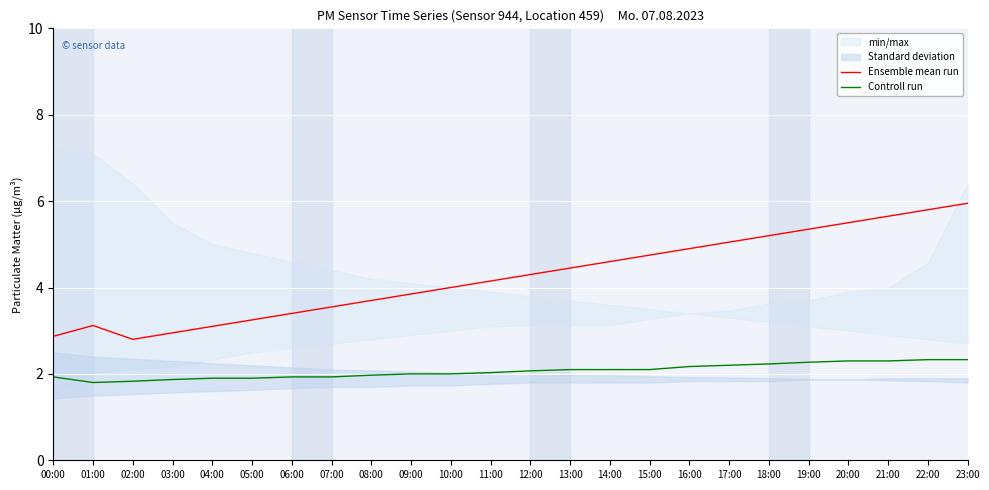

True or false: Ensemble mean run has a value of 4.0 at 10:00.

True